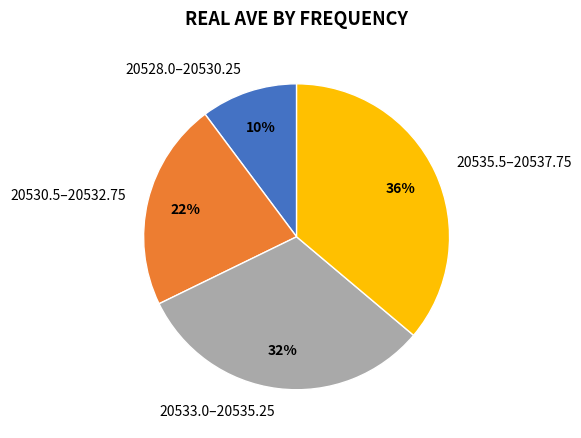

How many slices are in this pie chart?

4